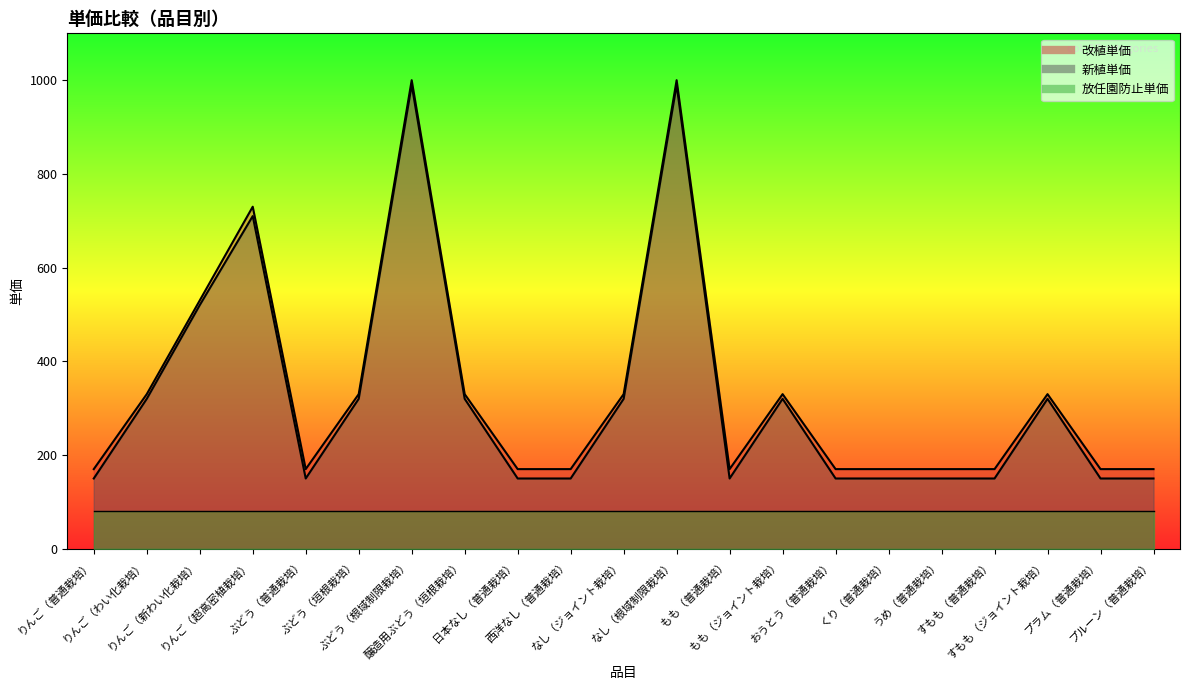

True or false: col_27 has more than 1 interior local peaks.

True